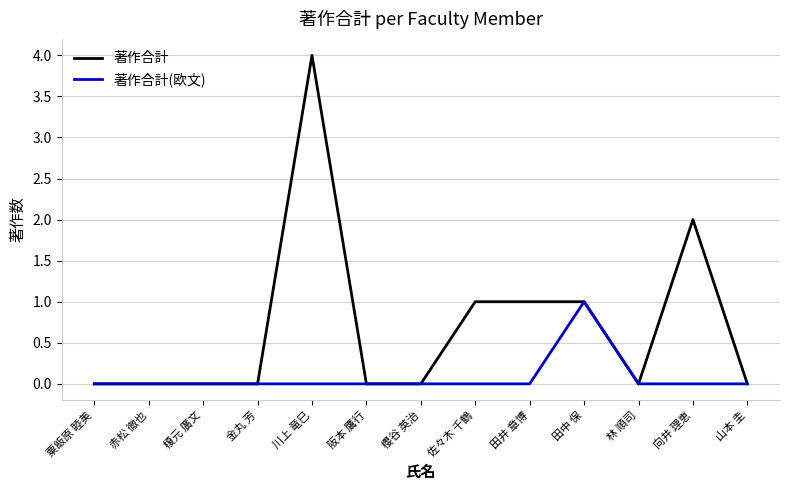

Which series has the largest total across all categories?

著作合計